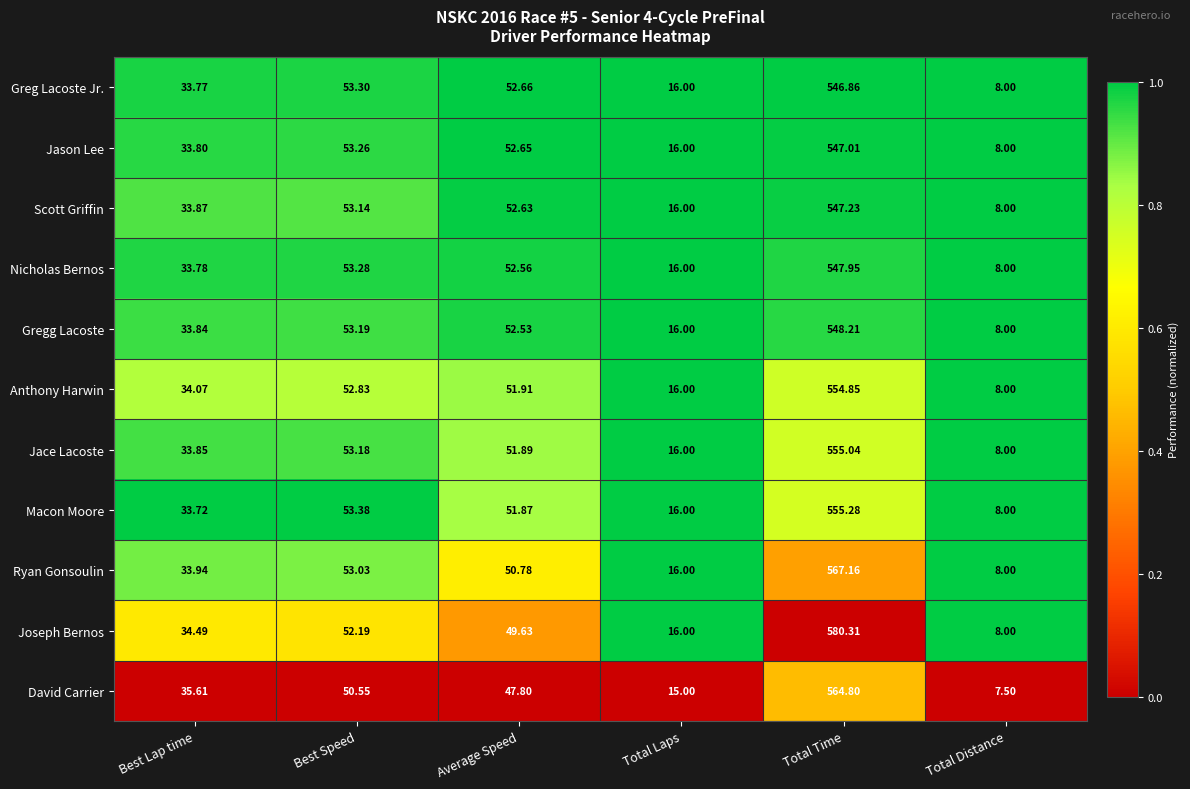

At which category is the sum across all series the highest?

Total Time